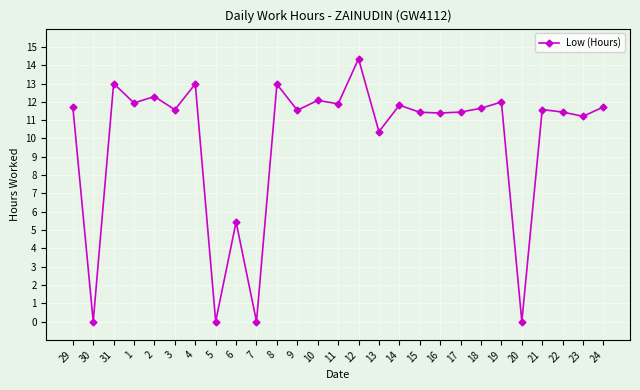

What is the sum of all values?

267.8